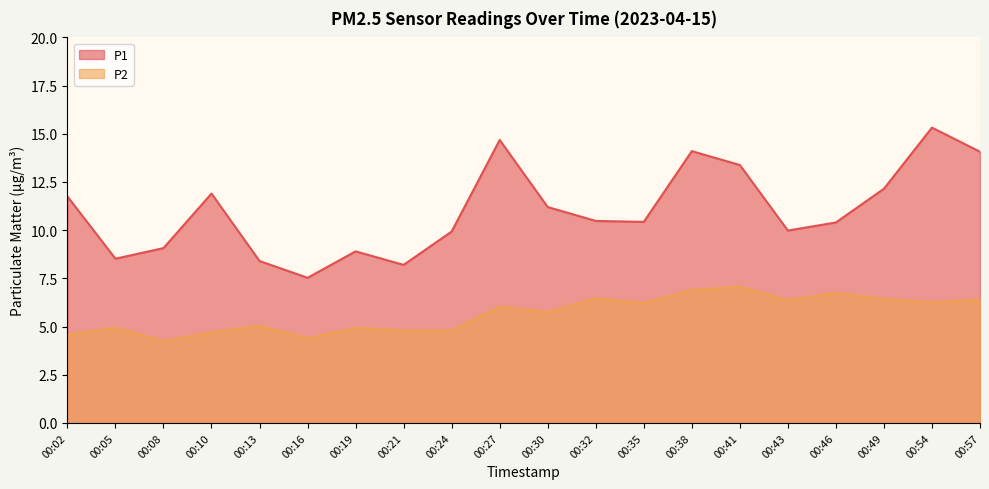

How many values in the P1 series are below 10?

8